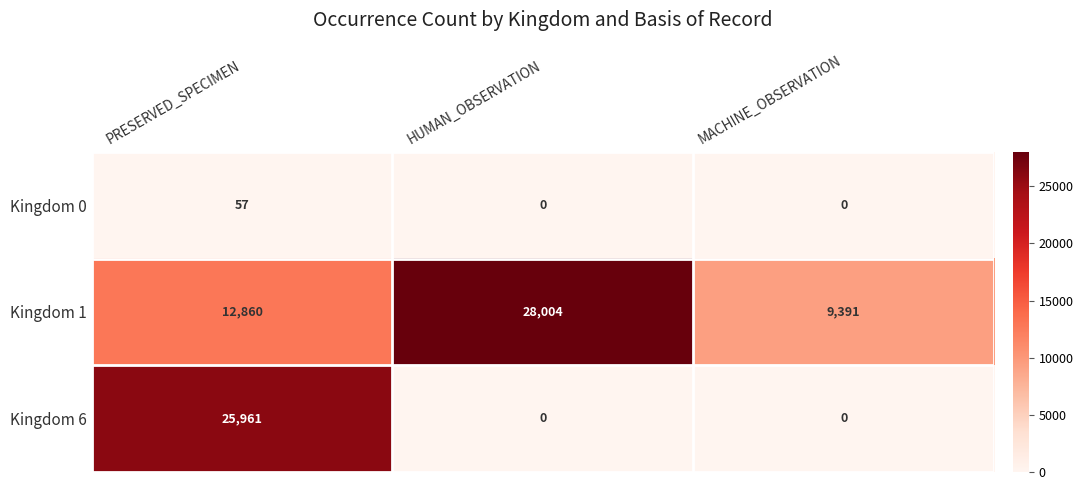

What is the maximum value for Kingdom 6?

25961